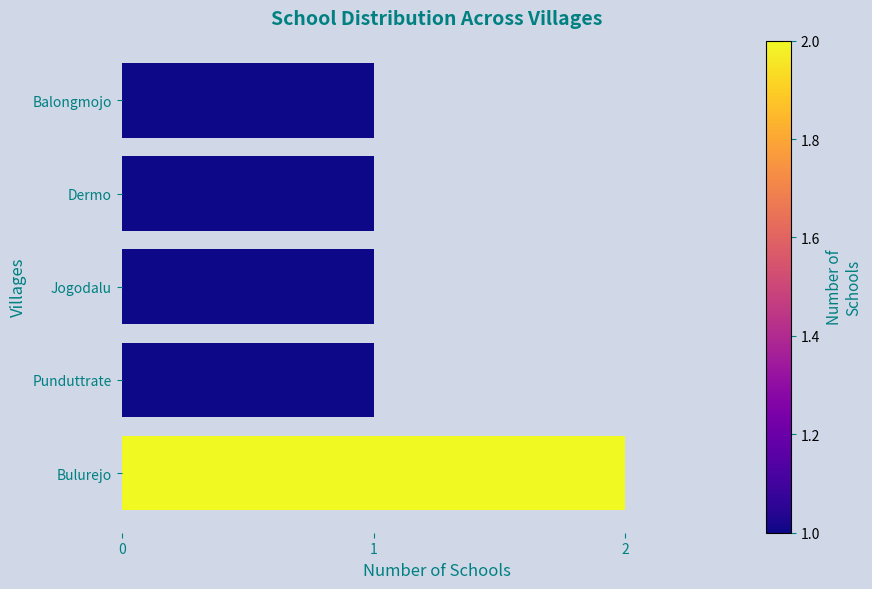

The value at Jogodalu is 1. True or false?

True